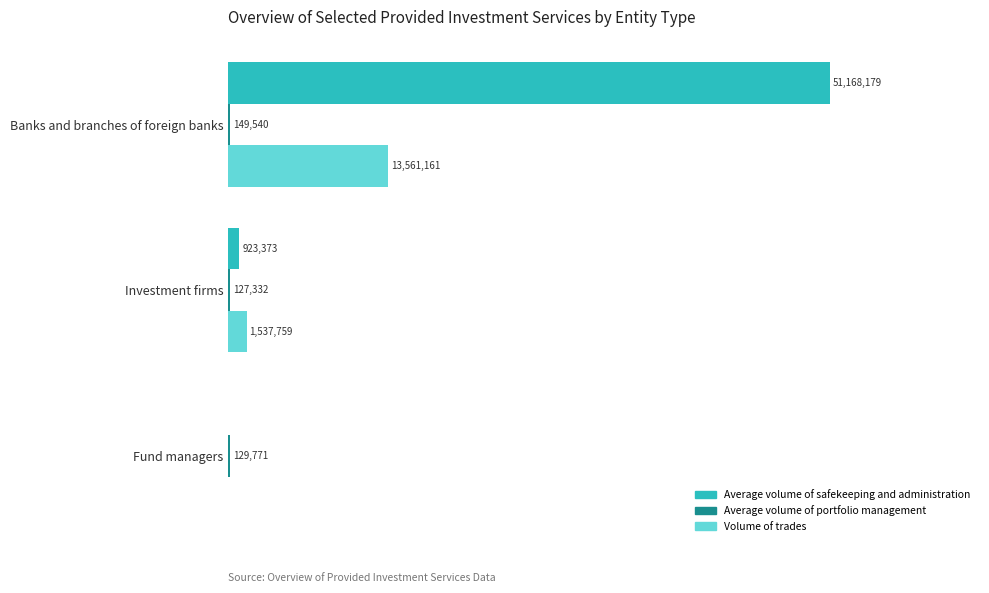

Count the number of data series in this chart.

3